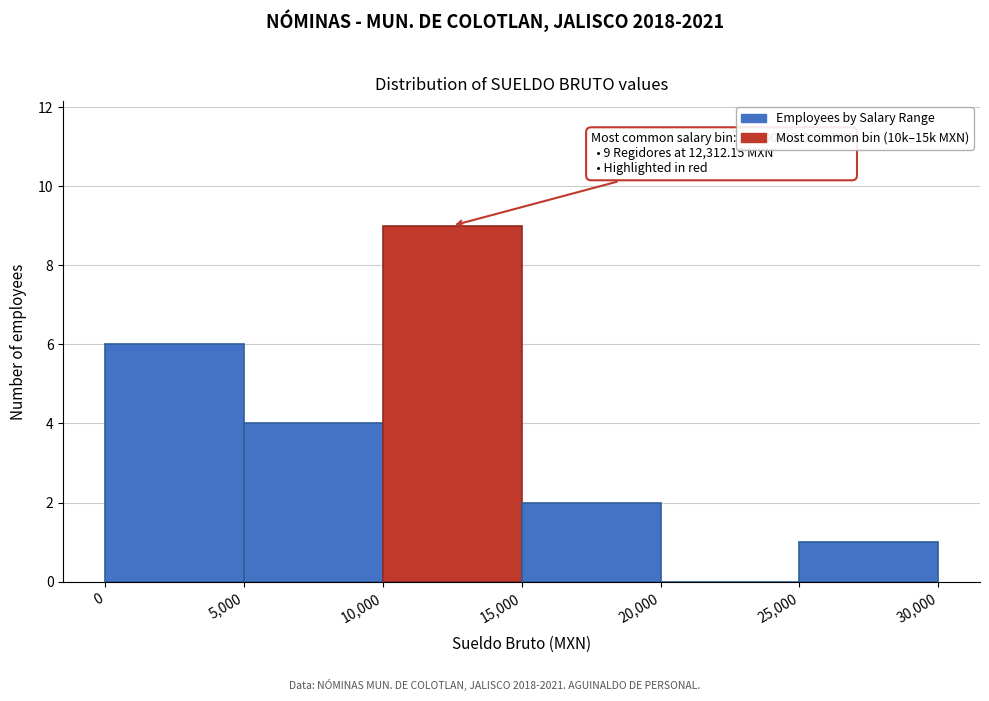

Over which range of the x-axis is the bar tallest?

10,000 to 15,000